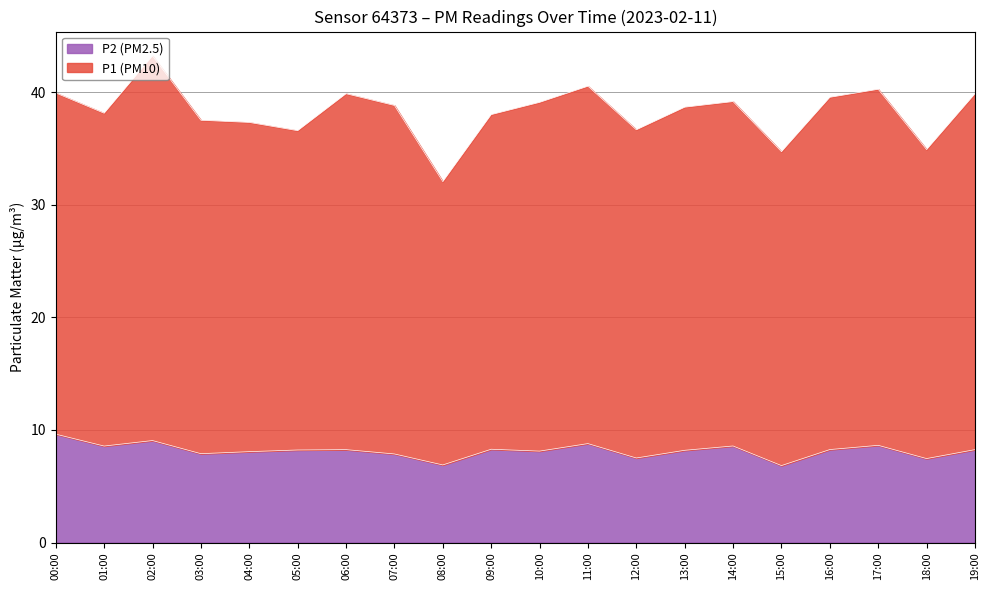

What is the difference between the maximum and minimum values in the P2 (PM2.5) series?

2.8